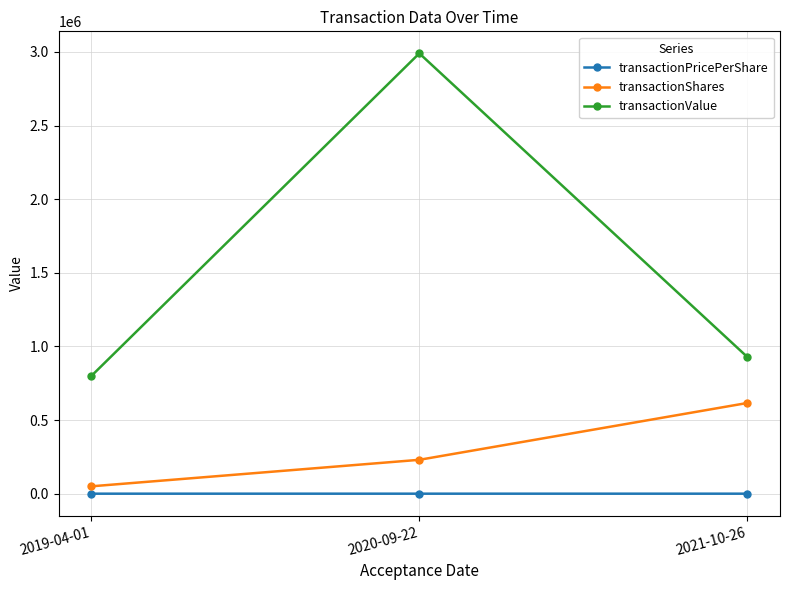

Which category has the highest value in the transactionValue series?

2020-09-22